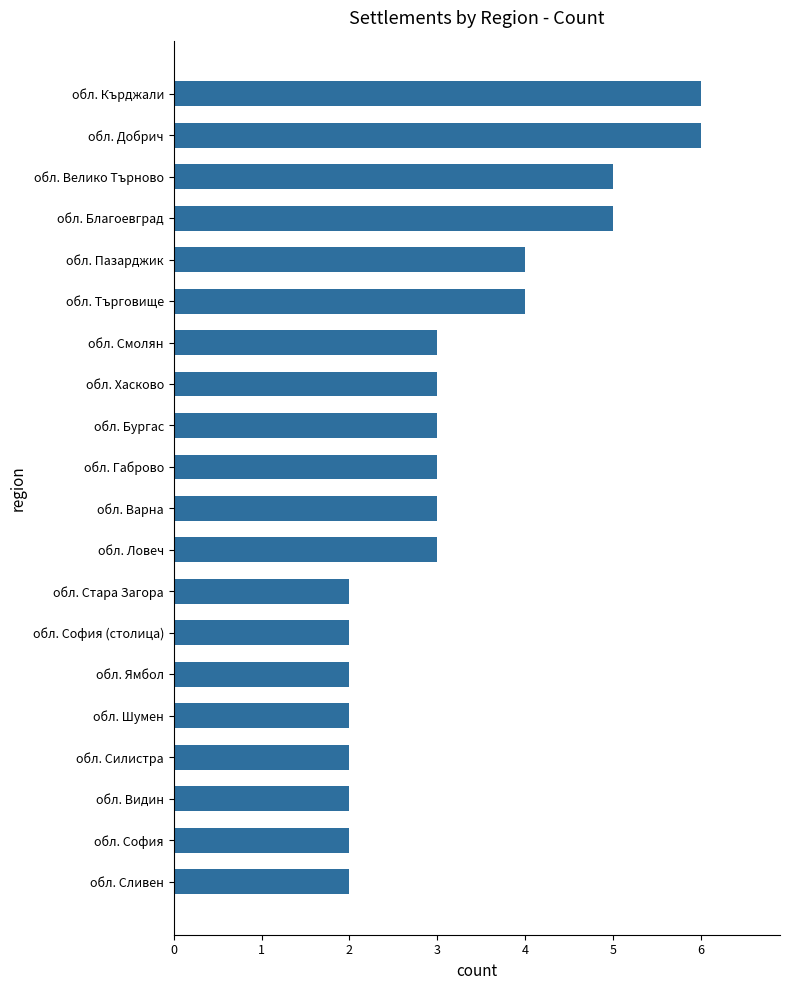

What is the ratio of the value at обл. Добрич to the value at обл. Варна?

2.0